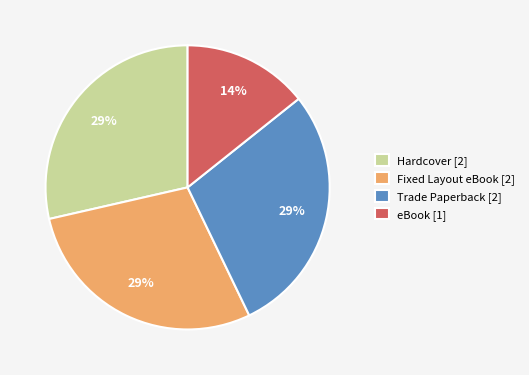

How many segments does this pie chart have?

4